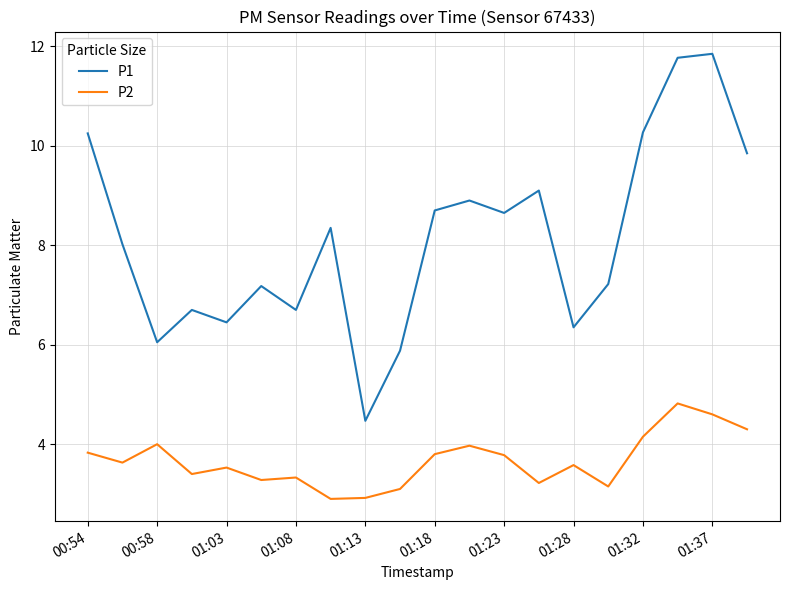

Which series has the largest total across all categories?

P1